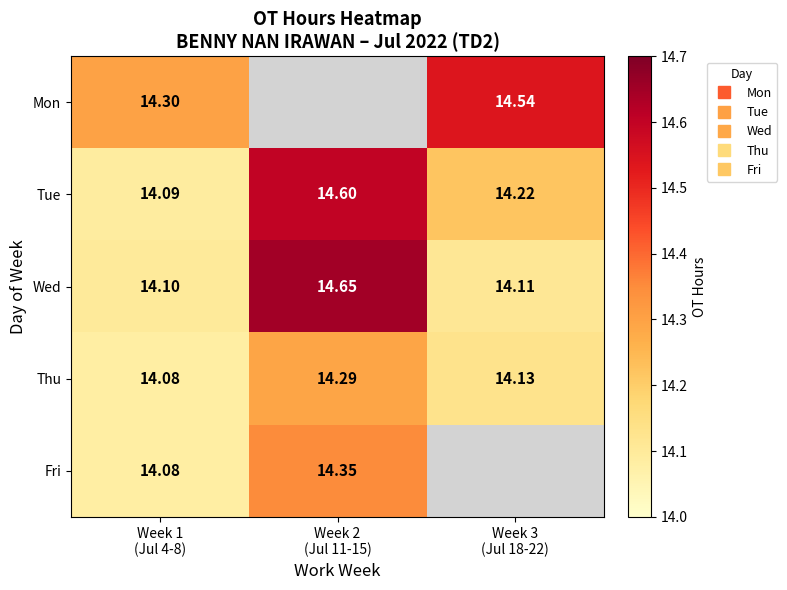

Which series has the largest total across all categories?

Tue